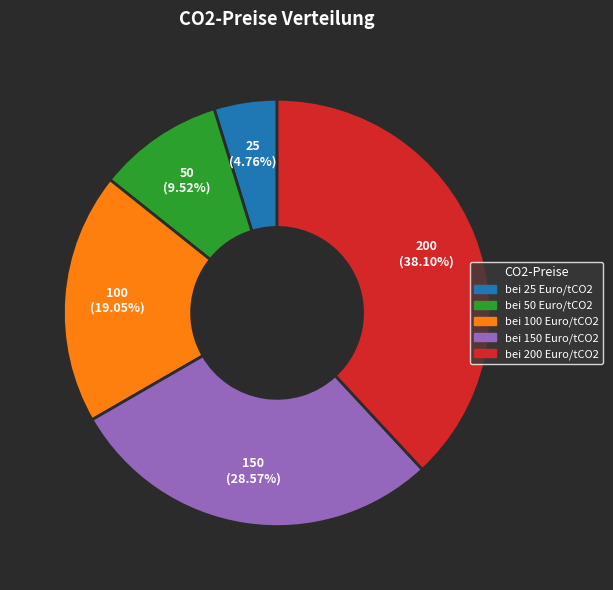

Is it true that bei 25 Euro/tCO2 is 5% of the pie?

True